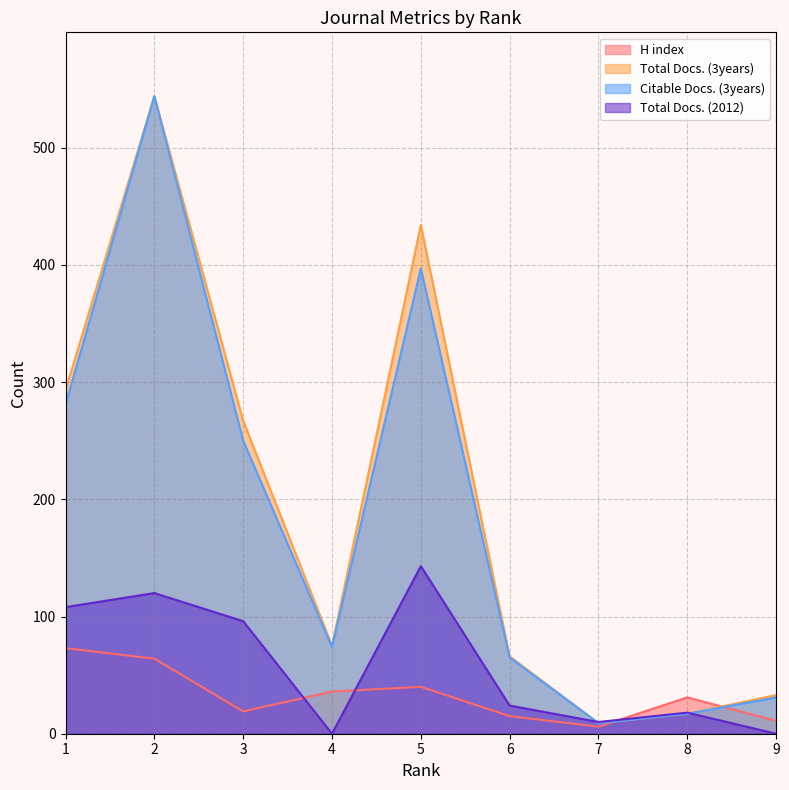

What is the total value across all series at 4?

185